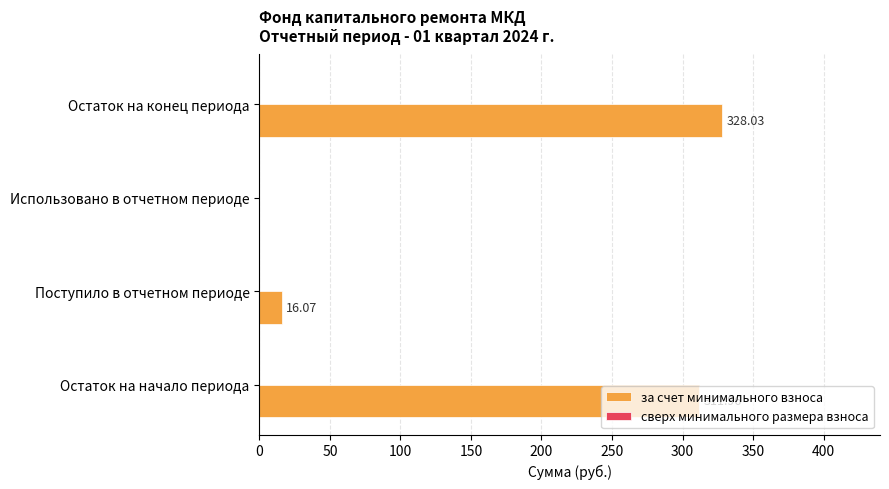

Count the number of data series in this chart.

1